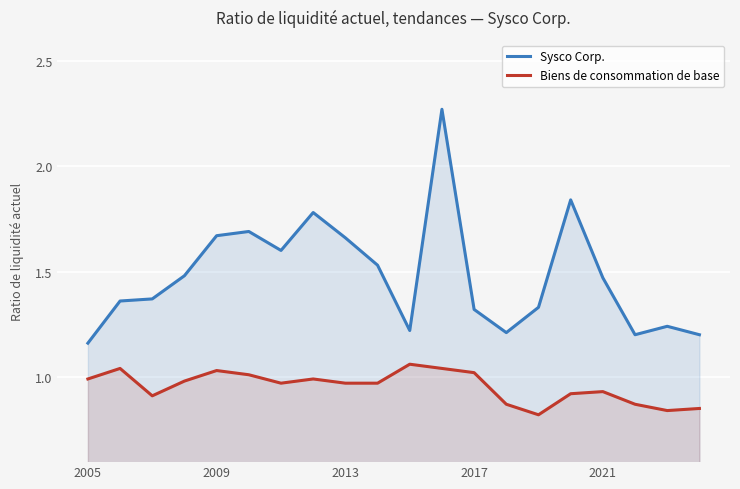

How many series are shown in this chart?

2